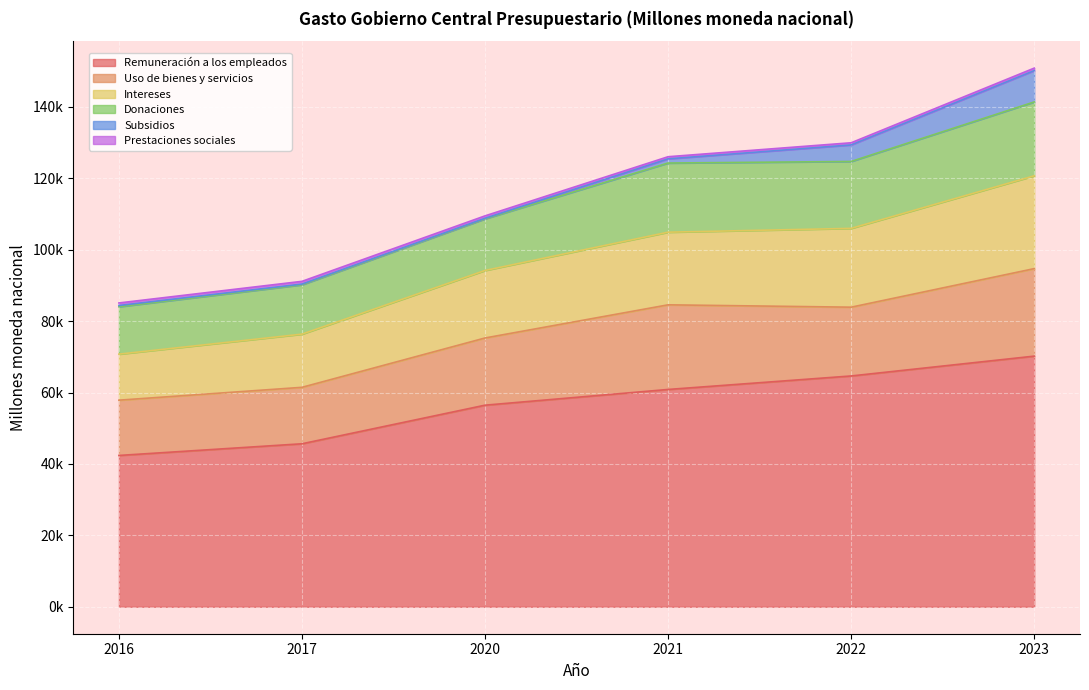

Is it true that Subsidios equals 158.2 at 2020?

True